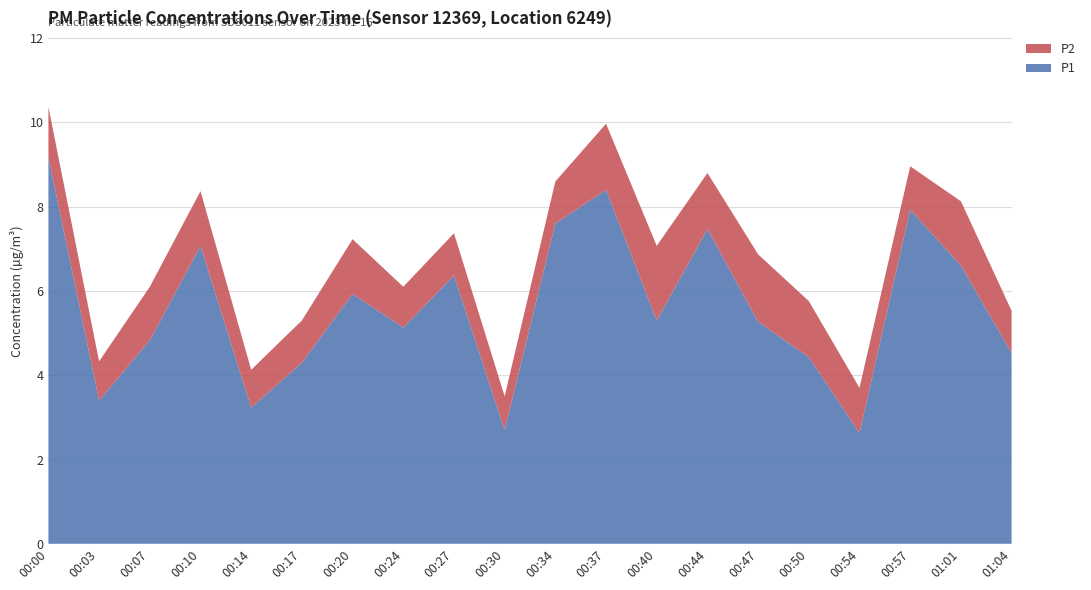

Reading left to right, list all the values displayed in this chart.

P1: 00:00=9.2	00:03=3.4	00:07=4.8	00:10=7.1	00:14=3.2	00:17=4.3	00:20=5.9	00:24=5.1	00:27=6.4	00:30=2.7	00:34=7.6	00:37=8.4	00:40=5.3	00:44=7.5	00:47=5.3	00:50=4.4	00:54=2.6	00:57=7.9	01:01=6.6	01:04=4.5
P2: 00:00=1.2	00:03=0.9	00:07=1.3	00:10=1.3	00:14=0.9	00:17=1.0	00:20=1.3	00:24=1.0	00:27=1.0	00:30=0.8	00:34=1.0	00:37=1.6	00:40=1.8	00:44=1.3	00:47=1.6	00:50=1.3	00:54=1.1	00:57=1.0	01:01=1.5	01:04=1.0